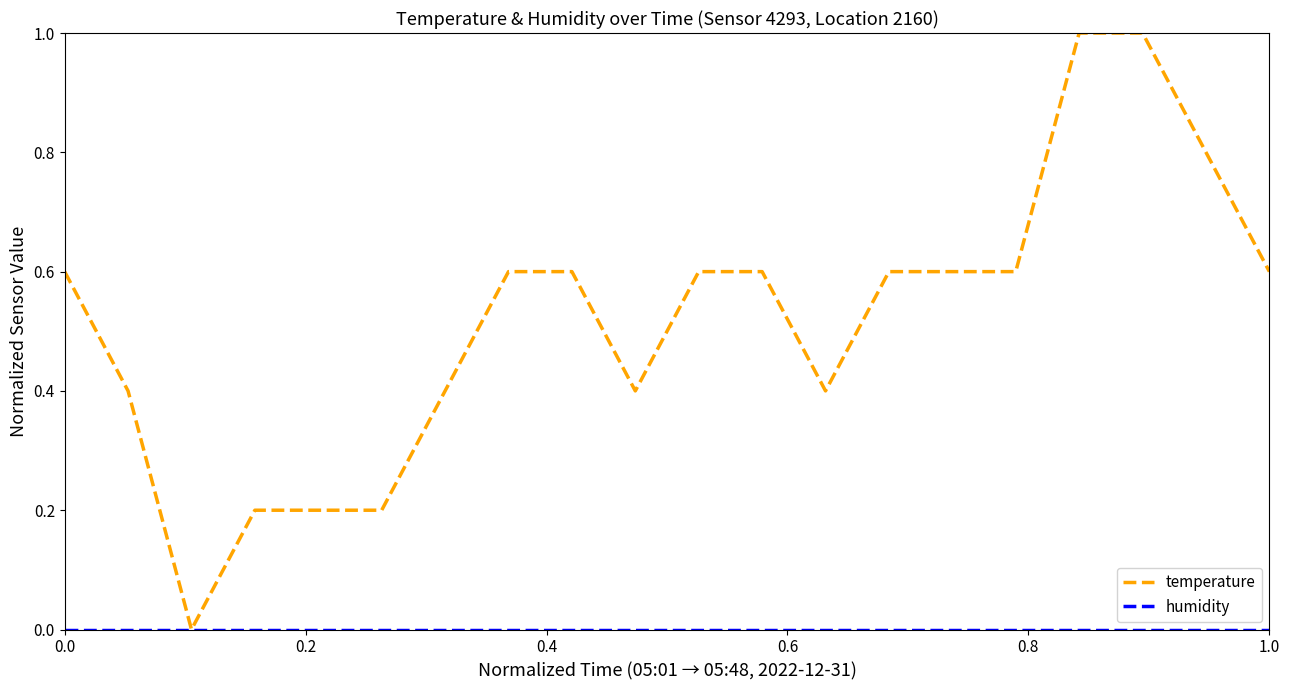

Which series has the largest total across all categories?

temperature